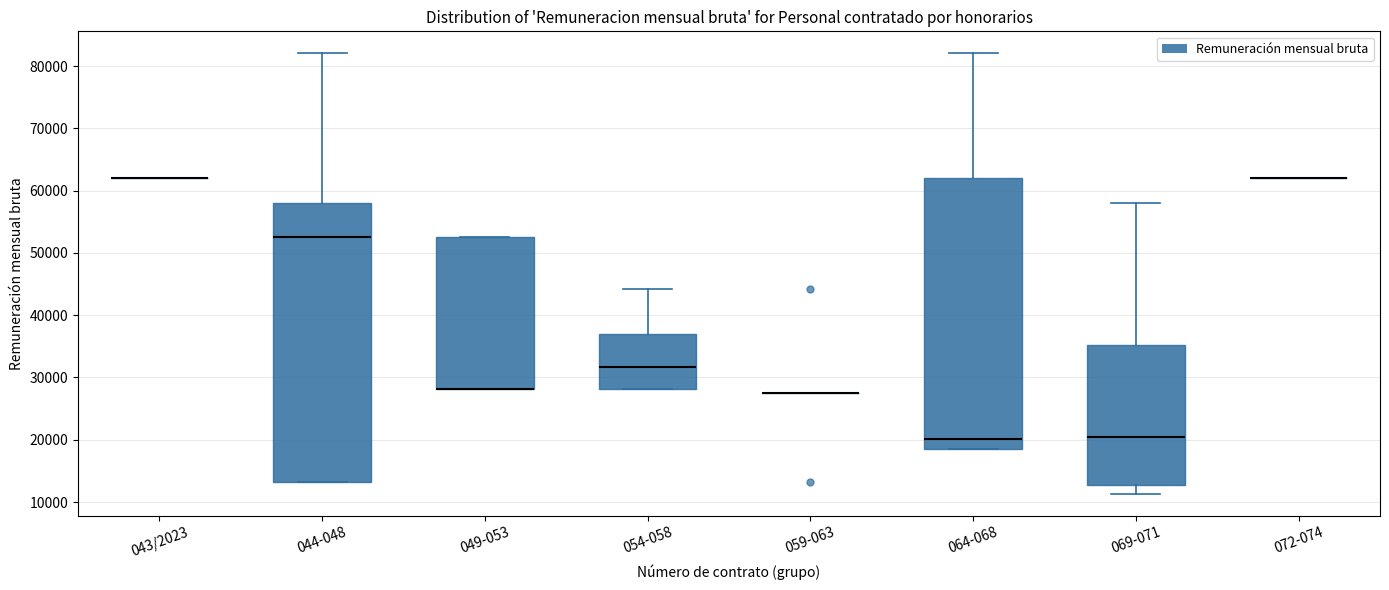

Reading left to right, read every box against the y-axis: the position of its median line, the range the box covers, and the ends of its whiskers. The values are not printed on the chart, so give them approximately, as read against the axis.

043/2023: box collapsed to a line at 62000, whiskers 62000 to 62000
044-048: median 53000, box 13000 to 58000, whiskers 13000 to 82000
049-053: median 28000 (drawn on the box's lower edge), box 28000 to 53000, whiskers 28000 to 53000
054-058: median 32000, box 28000 to 37000, whiskers 28000 to 44000
059-063: box collapsed to a line at 28000, whiskers 28000 to 28000
064-068: median 20000, box 18000 to 62000, whiskers 18000 to 82000
069-071: median 20000, box 13000 to 35000, whiskers 11000 to 58000
072-074: box collapsed to a line at 62000, whiskers 62000 to 62000